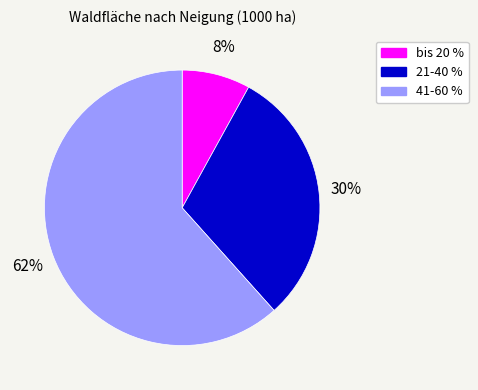

Rank the categories by value from highest to lowest.

41-60 %, 21-40 %, bis 20 %